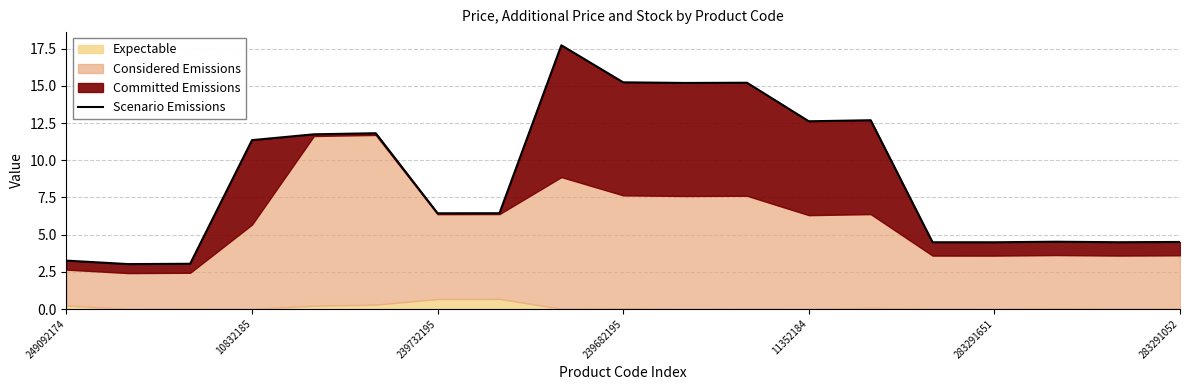

What is the difference between the second highest and second lowest values?

12.2